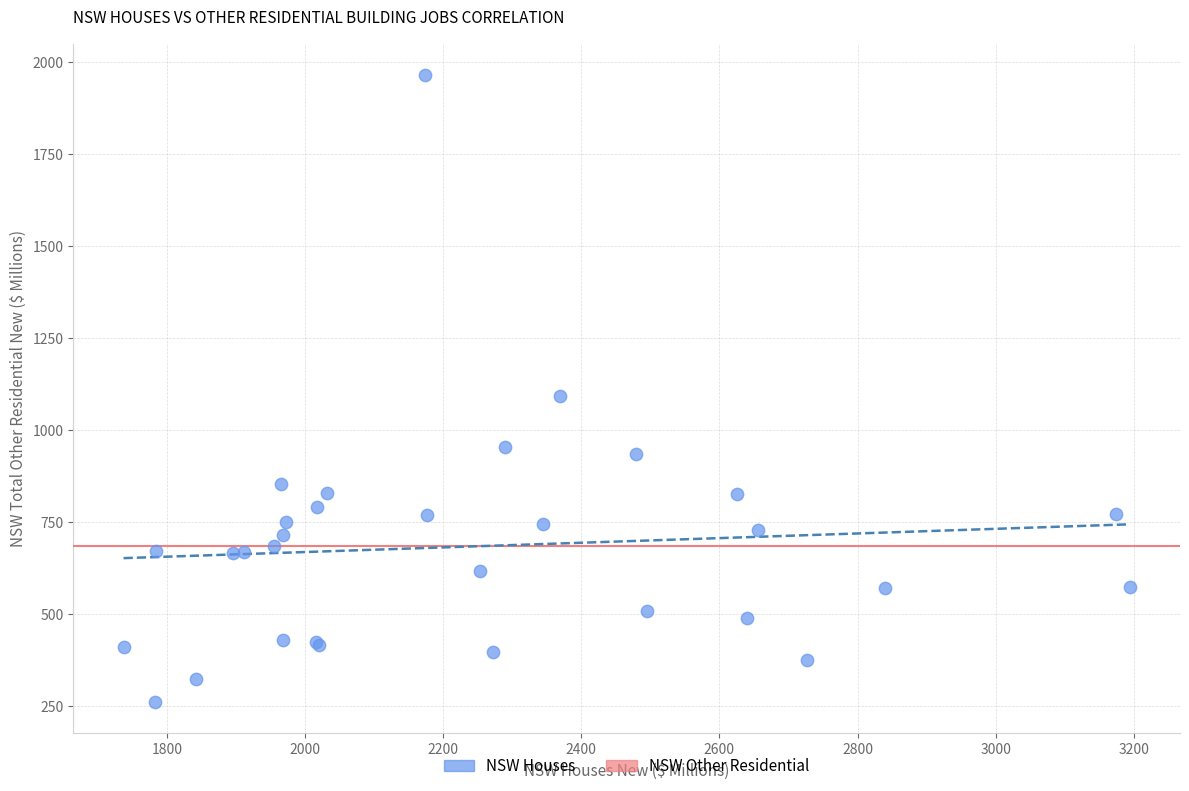

What Y value in the scatter plot is closest to 1113?

1092.1